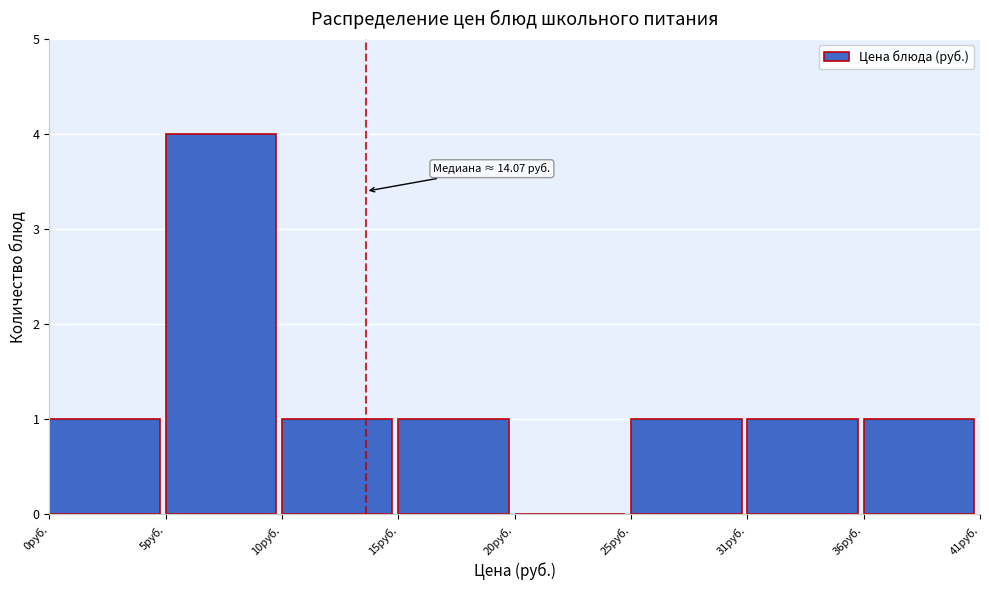

Reading left to right, extract all data points from this chart.

0руб.=1	5руб.=4	10руб.=1	15руб.=1	20руб.=0	25руб.=1	31руб.=1	36руб.=1